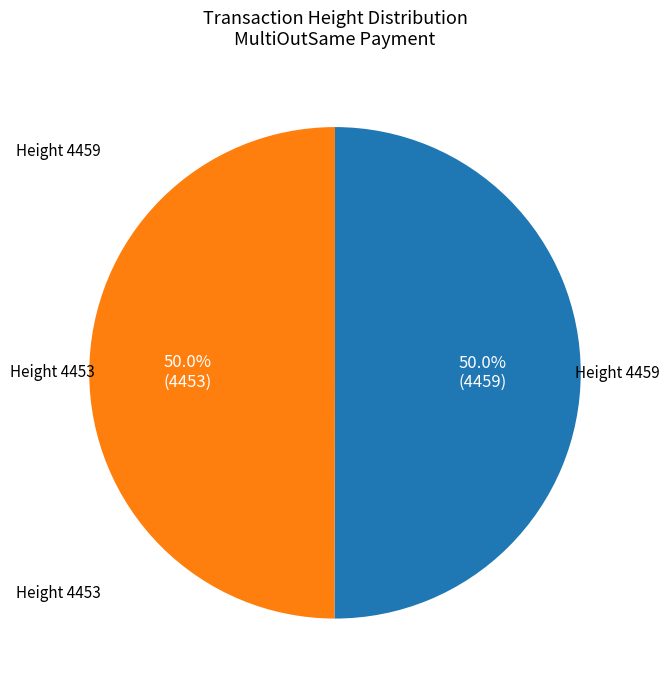

Do Height 4459 and Height 4453 together represent more than half of the pie?

Yes